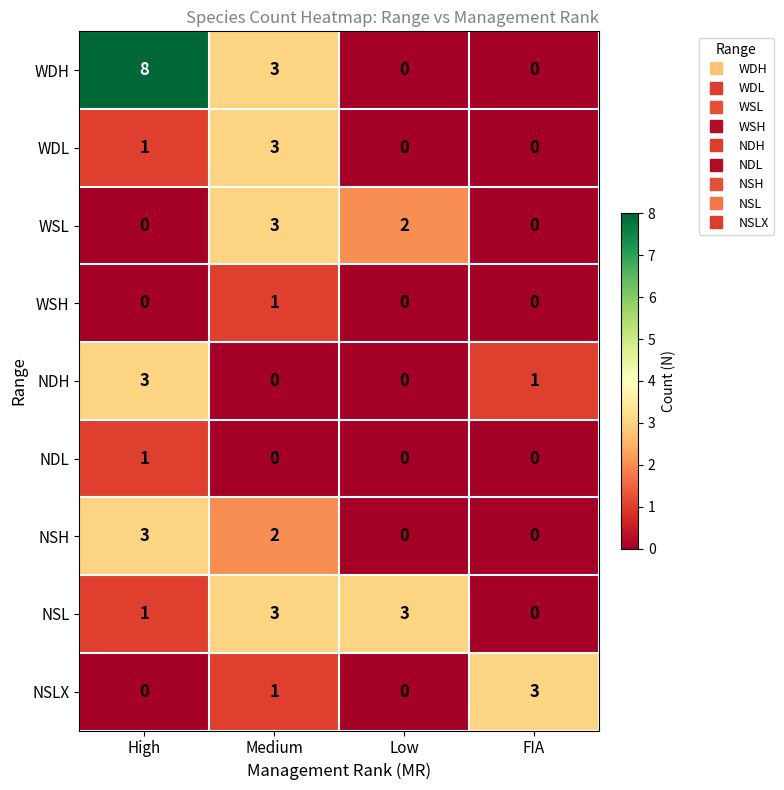

Which series has the largest range (max minus min)?

WDH